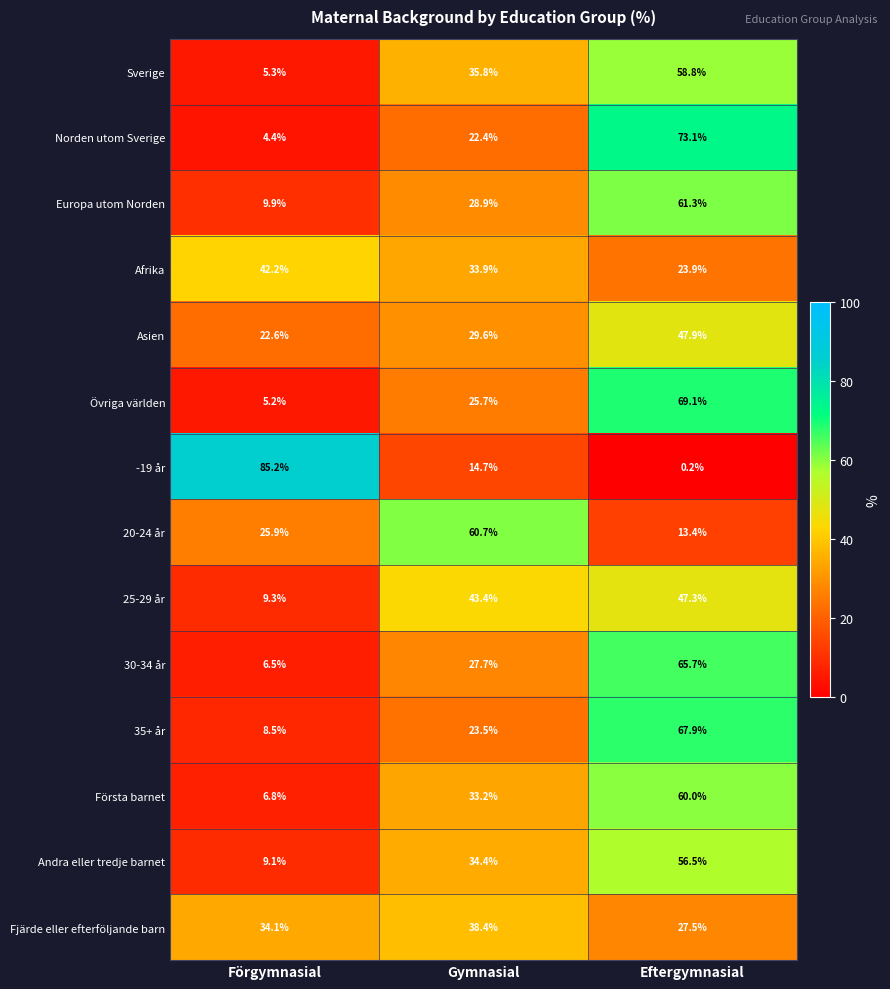

How many data points in Övriga världen are above 25?

2